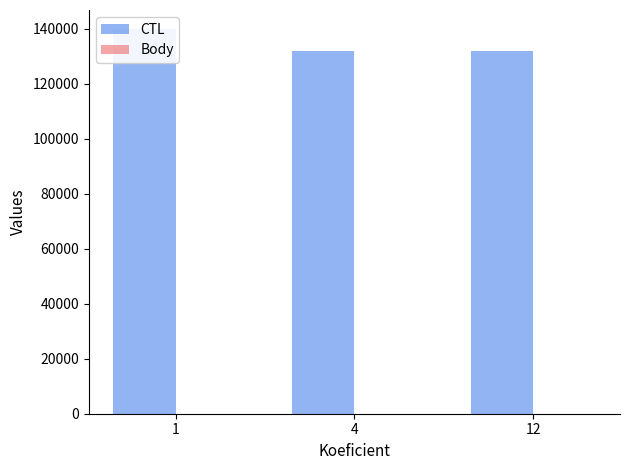

Which series has the largest total across all categories?

CTL